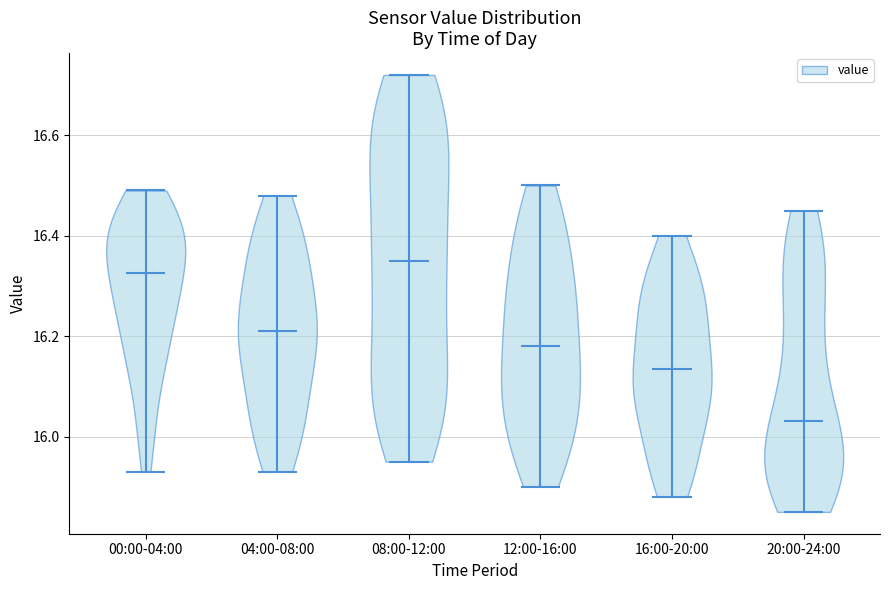

What is the lowest point the violin for 12:00-16:00 reaches on the y-axis? The values are not printed on the chart, so give them approximately, as read against the axis.

15.90